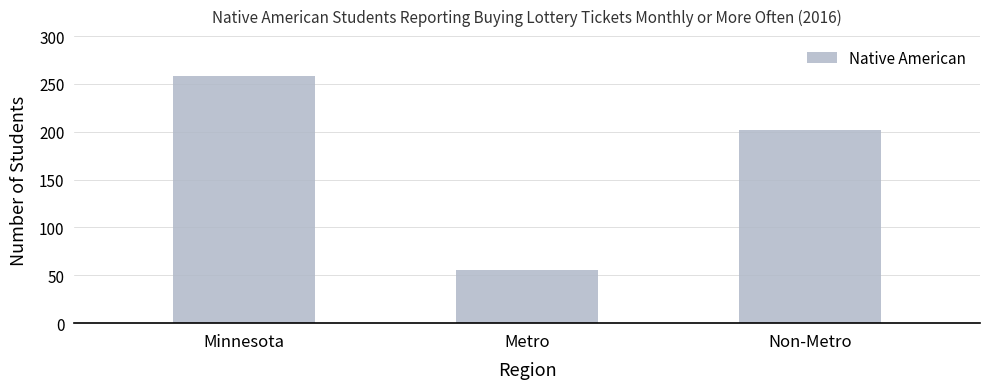

Which category has the highest value across all series?

Minnesota